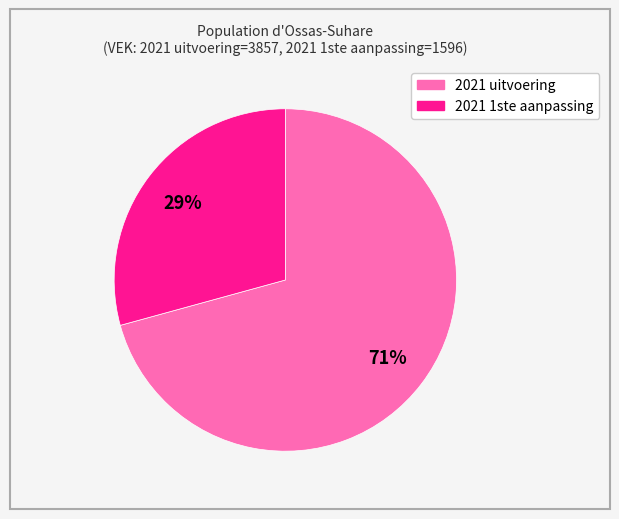

Is there any slice that represents more than half of the pie?

Yes